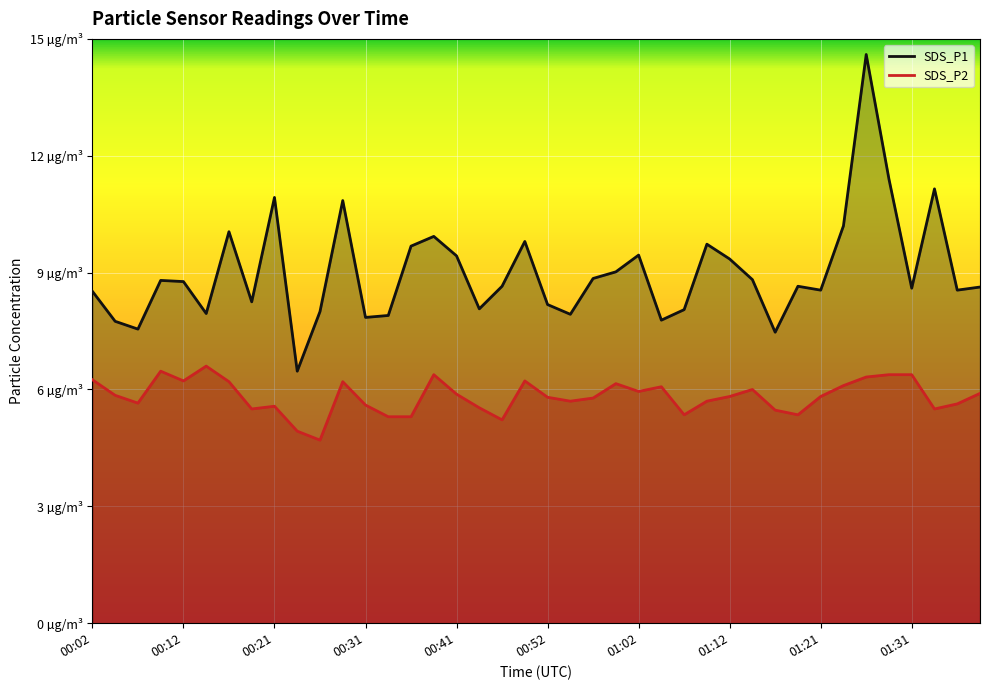

True or false: SDS_P1 and SDS_P2 cross at least once.

False